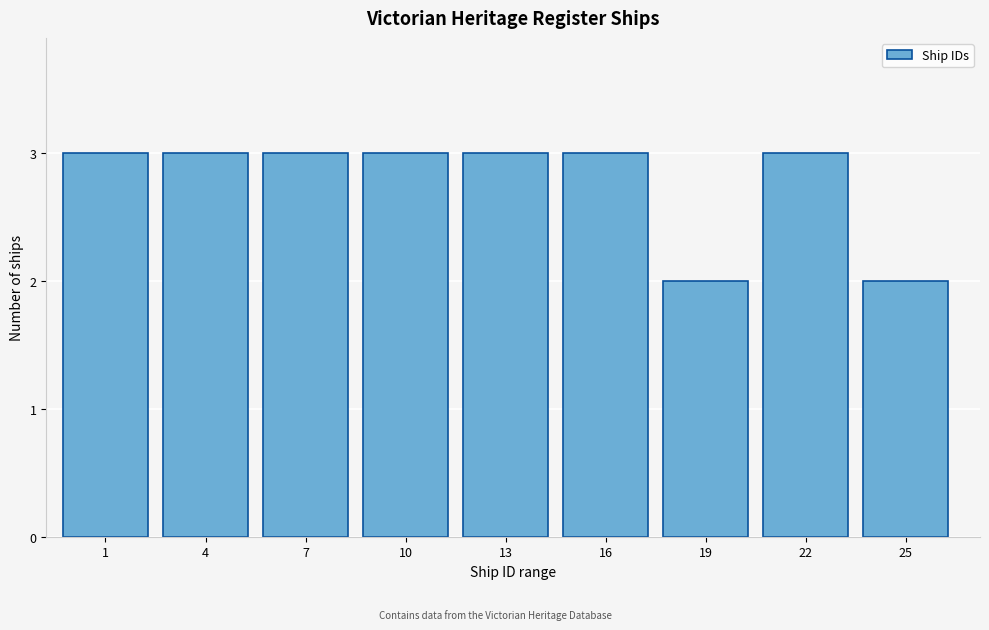

Reading right to left, extract all data points from this chart.

25=2	22=3	19=2	16=3	13=3	10=3	7=3	4=3	1=3